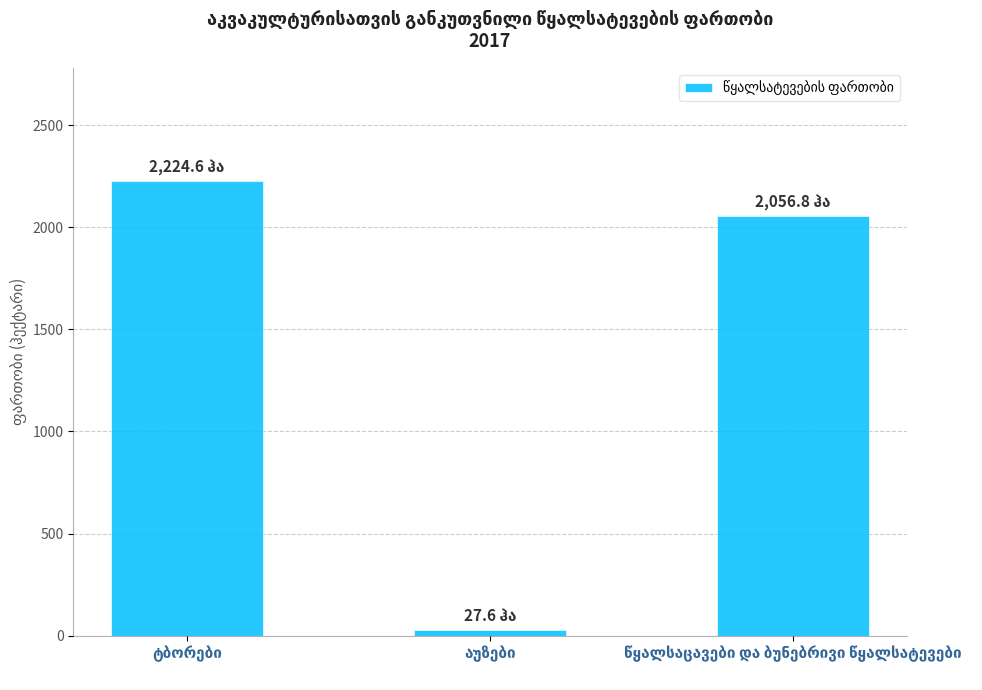

How many data points are less than 2056?

1